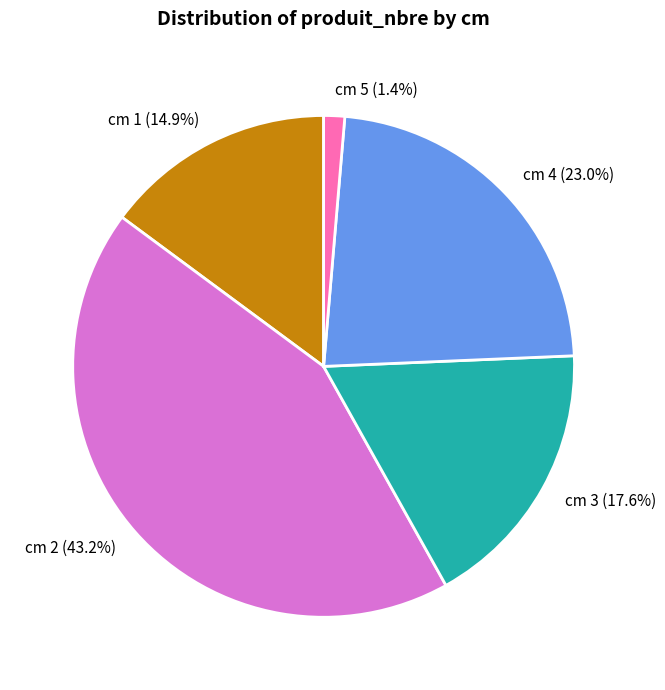

Approximately how many times larger is the value at cm 4 (23.0%) compared to cm 2 (43.2%)?

0.5